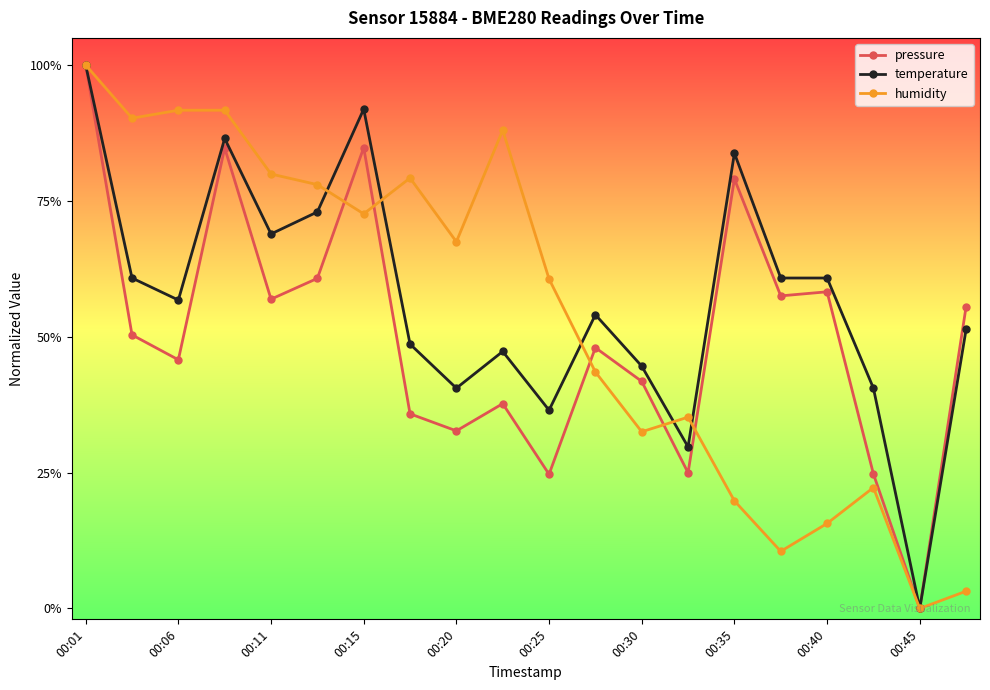

True or false: pressure has more than 0 interior local peaks.

True